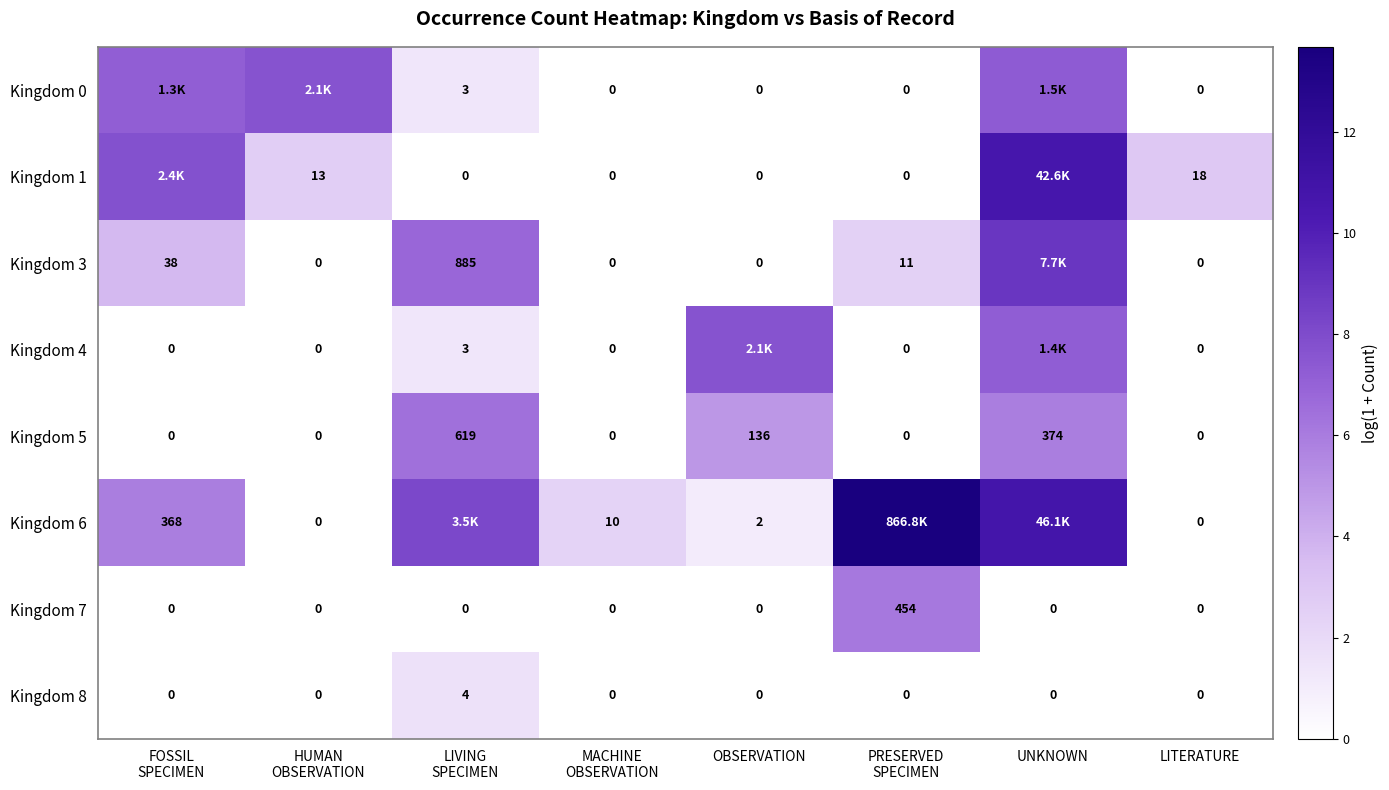

How many values in the Kingdom 5 series exceed 0?

3